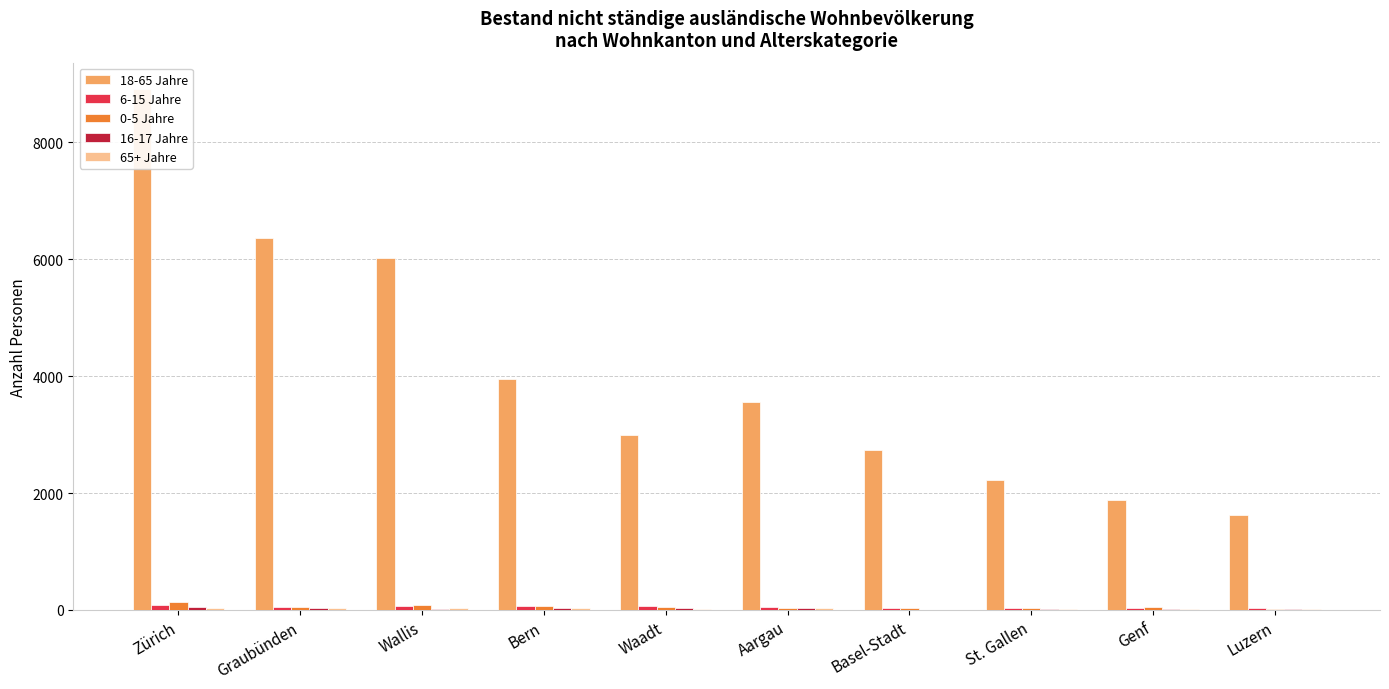

Rank the categories by 18-65 Jahre value from highest to lowest.

Zürich, Graubünden, Wallis, Bern, Aargau, Waadt, Basel-Stadt, St. Gallen, Genf, Luzern